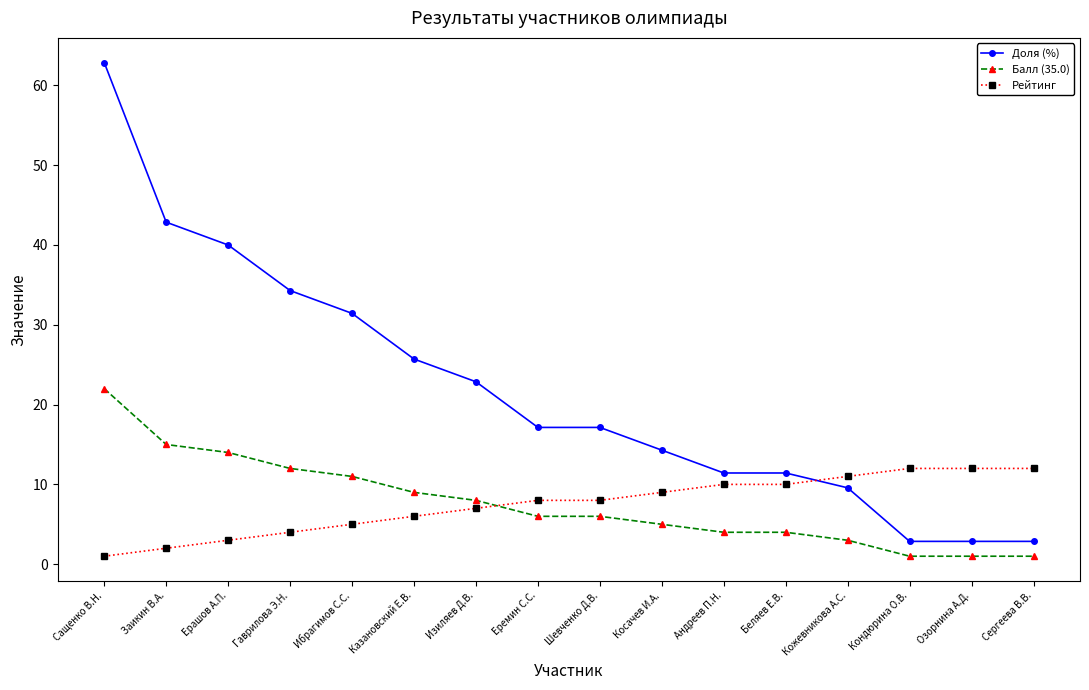

Where does the Доля (%) series first go above 17?

Сащенко В.Н.